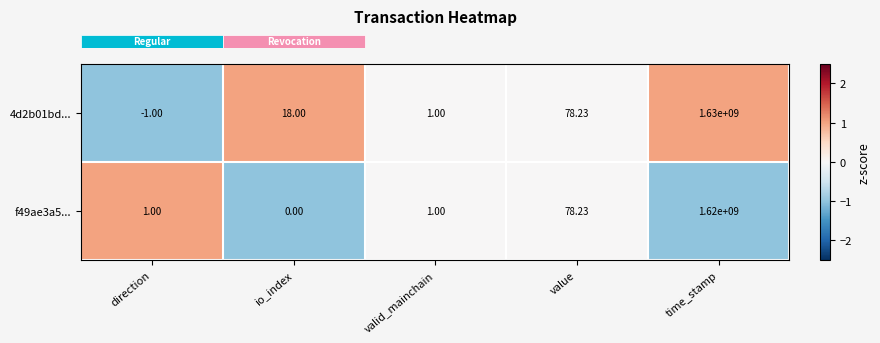

Which category has the lowest value across all series?

direction